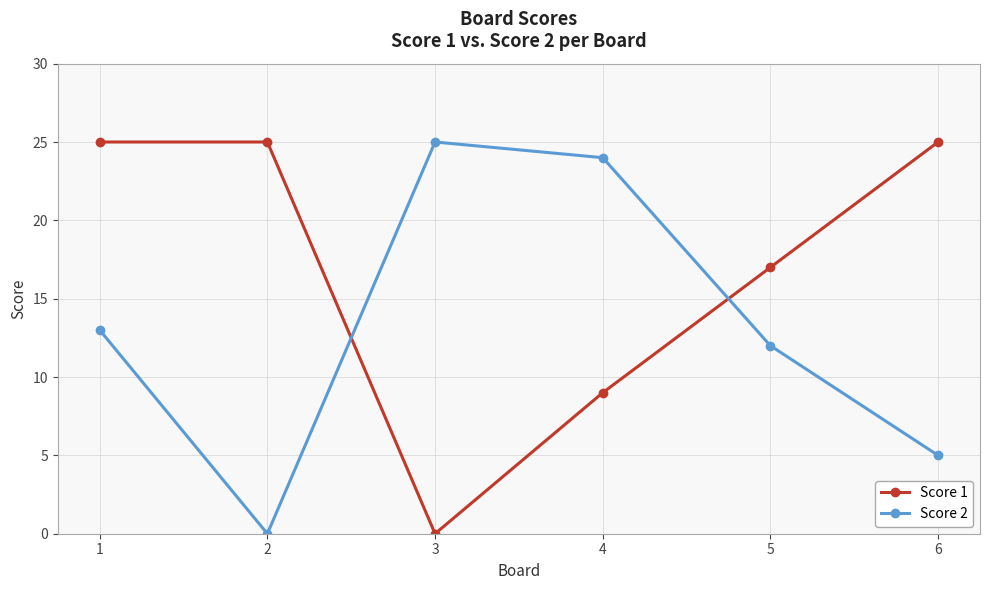

Which series changed the most between 2 and 6?

Score 2